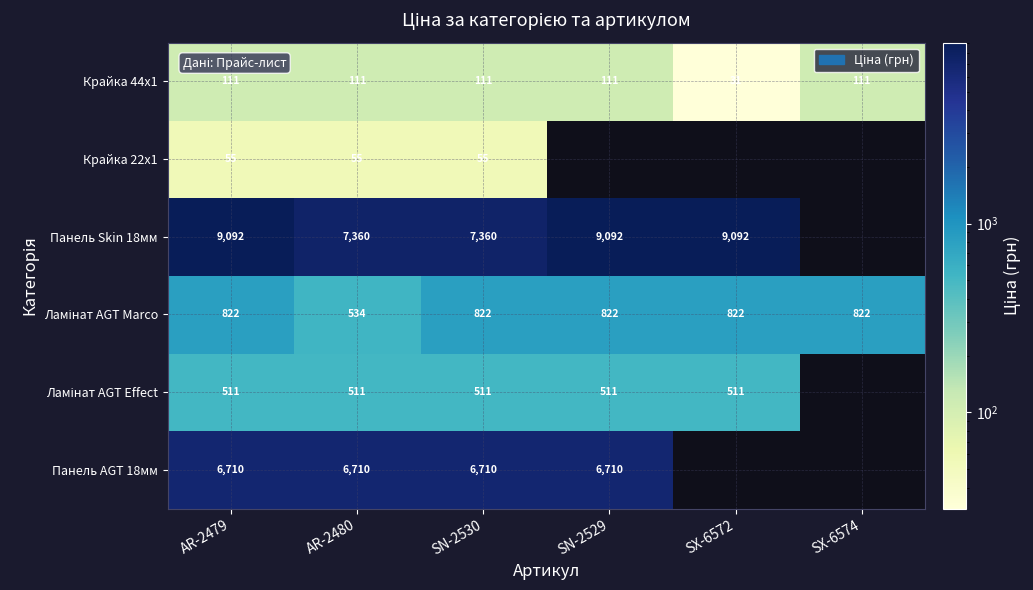

What value does the Панель Skin 18мм series have at SX-6572?

9092.0